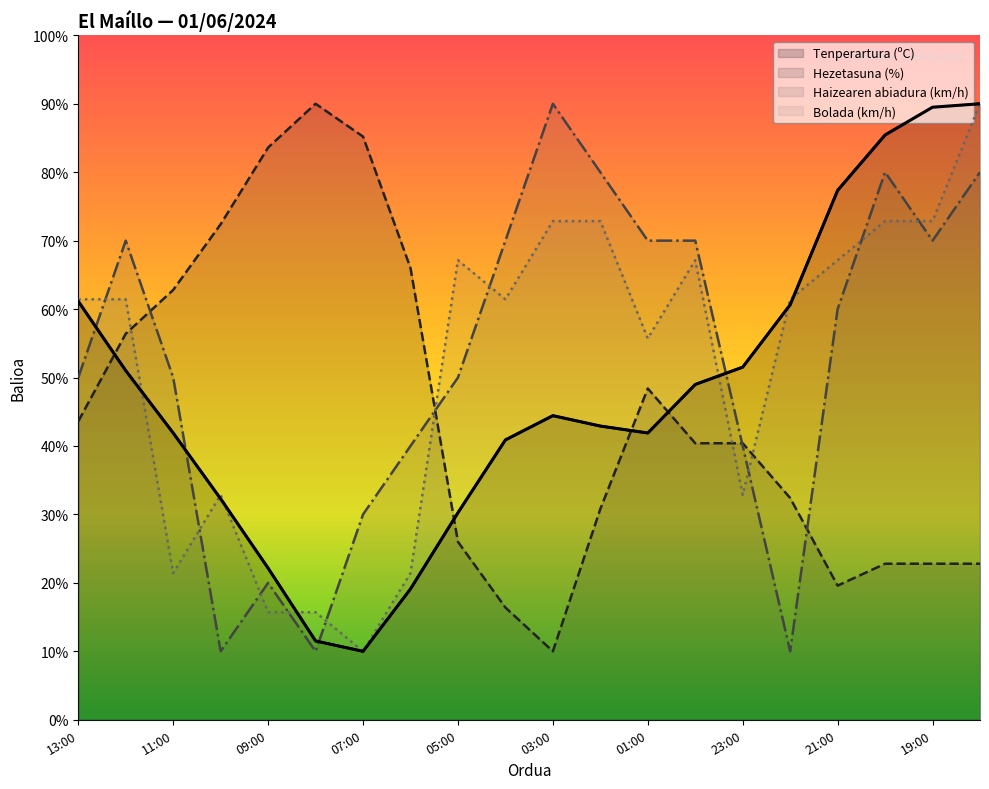

Reading left to right, extract all data points from this chart.

Tenperartura (ºC): 13:00=61.1	12:00=51.0	11:00=41.9	10:00=32.3	09:00=22.2	08:00=11.5	07:00=10.0	06:00=19.1	05:00=30.3	04:00=40.9	03:00=44.4	02:00=42.9	01:00=41.9	00:00=49.0	23:00=51.5	22:00=60.6	21:00=77.3	20:00=85.4	19:00=89.5	18:00=90.0
Hezetasuna (%): 13:00=43.6	12:00=56.4	11:00=62.8	10:00=72.4	09:00=83.6	08:00=90.0	07:00=85.2	06:00=66.0	05:00=26.0	04:00=16.4	03:00=10.0	02:00=30.8	01:00=48.4	00:00=40.4	23:00=40.4	22:00=32.4	21:00=19.6	20:00=22.8	19:00=22.8	18:00=22.8
Haizearen abiadura (km/h): 13:00=50.0	12:00=70.0	11:00=50.0	10:00=10.0	09:00=20.0	08:00=10.0	07:00=30.0	06:00=40.0	05:00=50.0	04:00=70.0	03:00=90.0	02:00=80.0	01:00=70.0	00:00=70.0	23:00=40.0	22:00=10.0	21:00=60.0	20:00=80.0	19:00=70.0	18:00=80.0
Bolada (km/h): 13:00=61.4	12:00=61.4	11:00=21.4	10:00=32.9	09:00=15.7	08:00=15.7	07:00=10.0	06:00=21.4	05:00=67.1	04:00=61.4	03:00=72.9	02:00=72.9	01:00=55.7	00:00=67.1	23:00=32.9	22:00=61.4	21:00=67.1	20:00=72.9	19:00=72.9	18:00=90.0